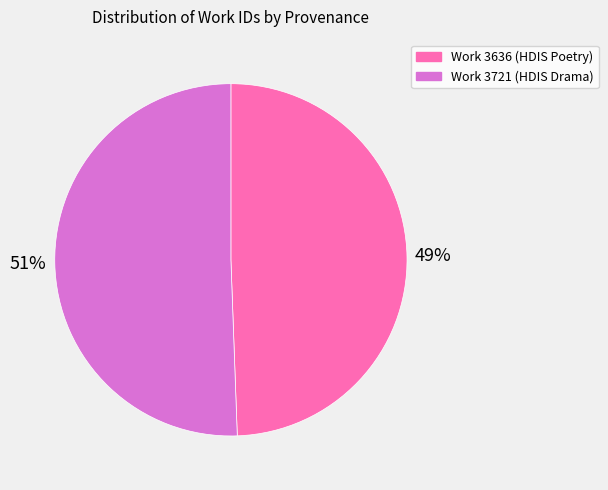

Is the sum of Work 3721 (HDIS Drama) and Work 3636 (HDIS Poetry) greater than half?

Yes